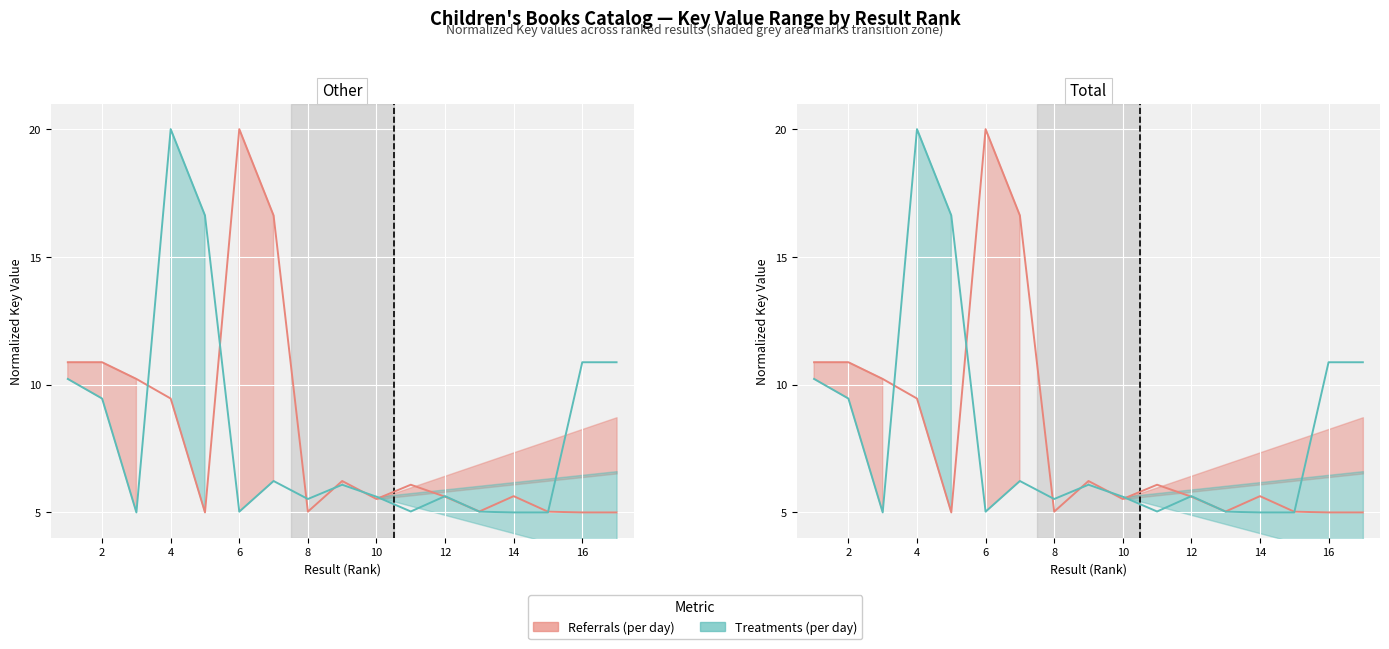

What is the value of the Referrals (per day) point at the 8th from the left?

5.0